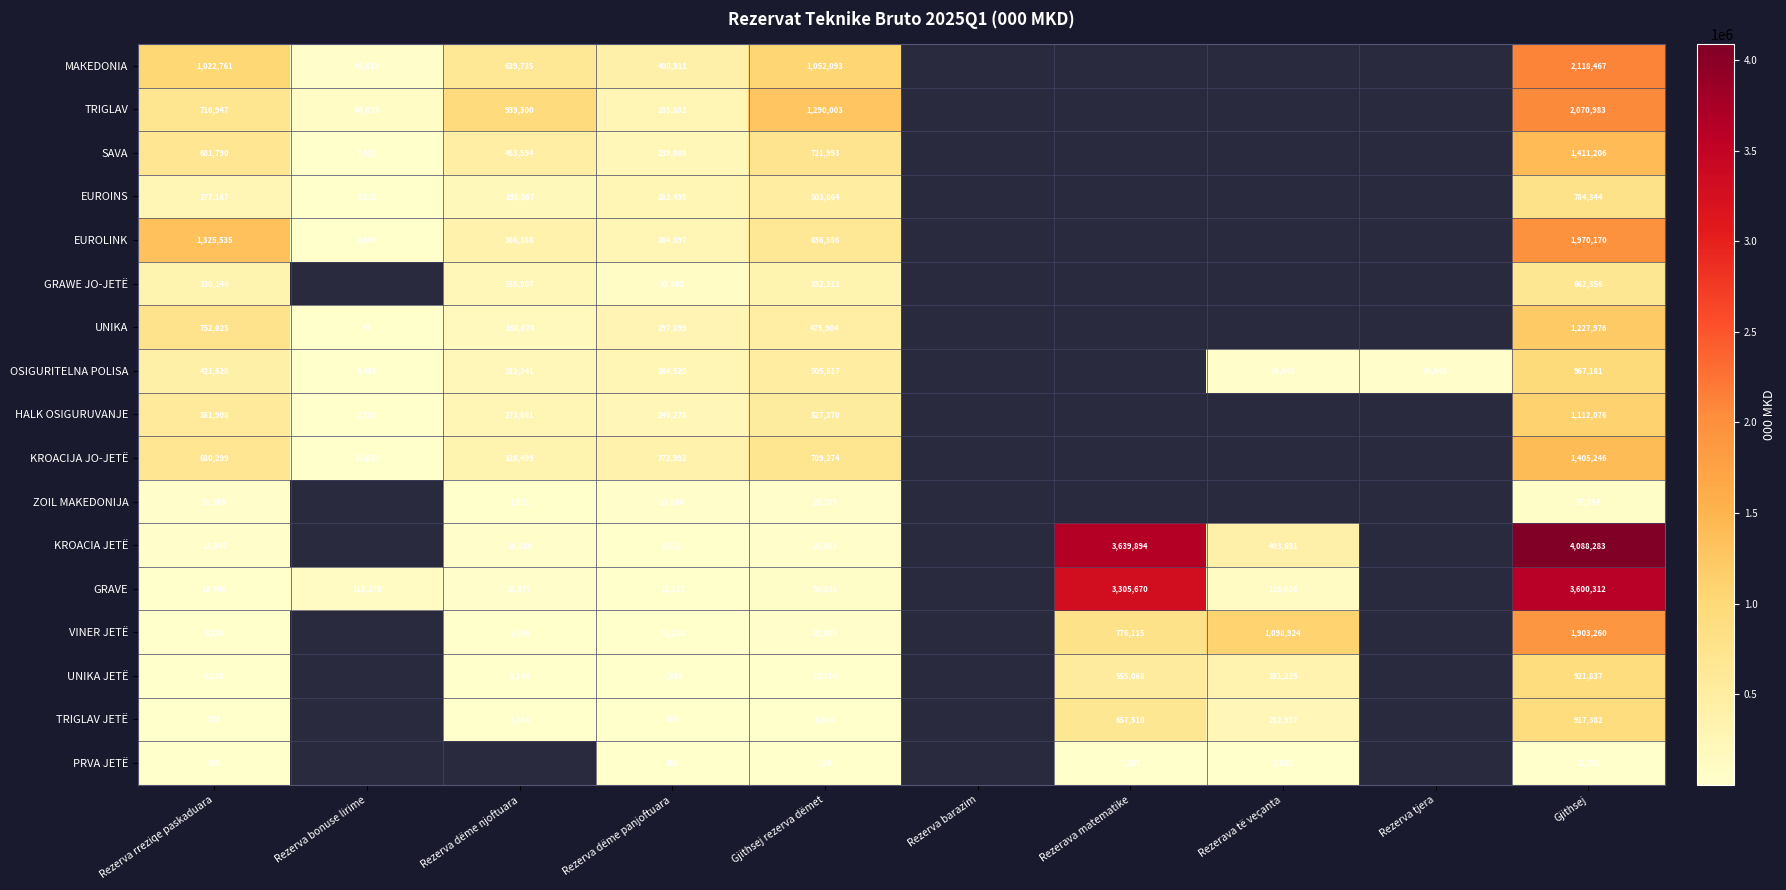

The value of TRIGLAV JETË at Rezerva dëme panjoftuara is 564. True or false?

True